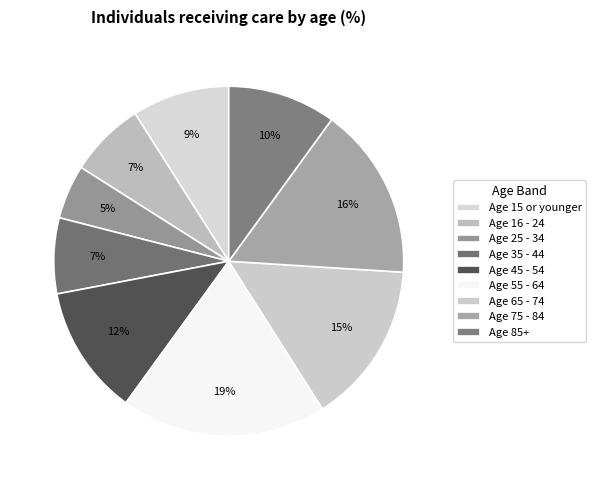

Is it true that Age 35 - 44 is 7% of the pie?

True